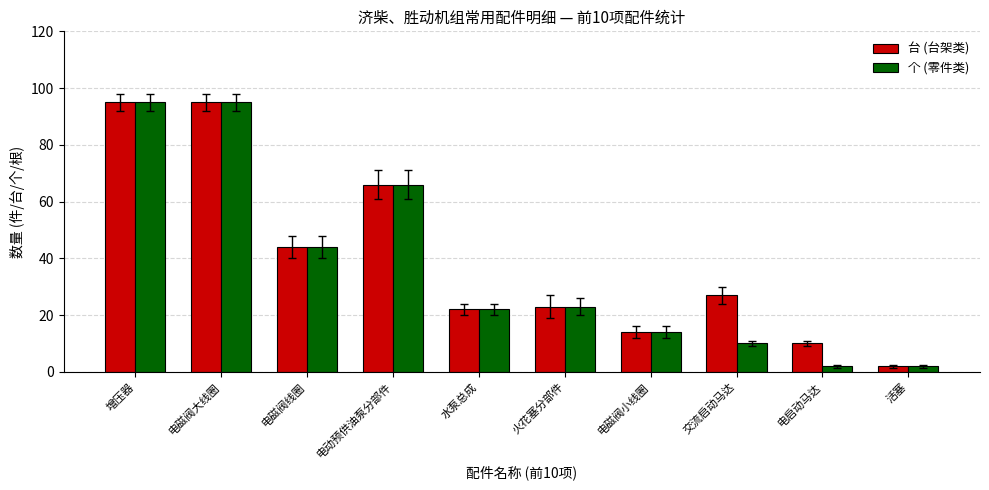

Is it true that 个 (零件类) equals 44 at 电磁阀线圈?

True